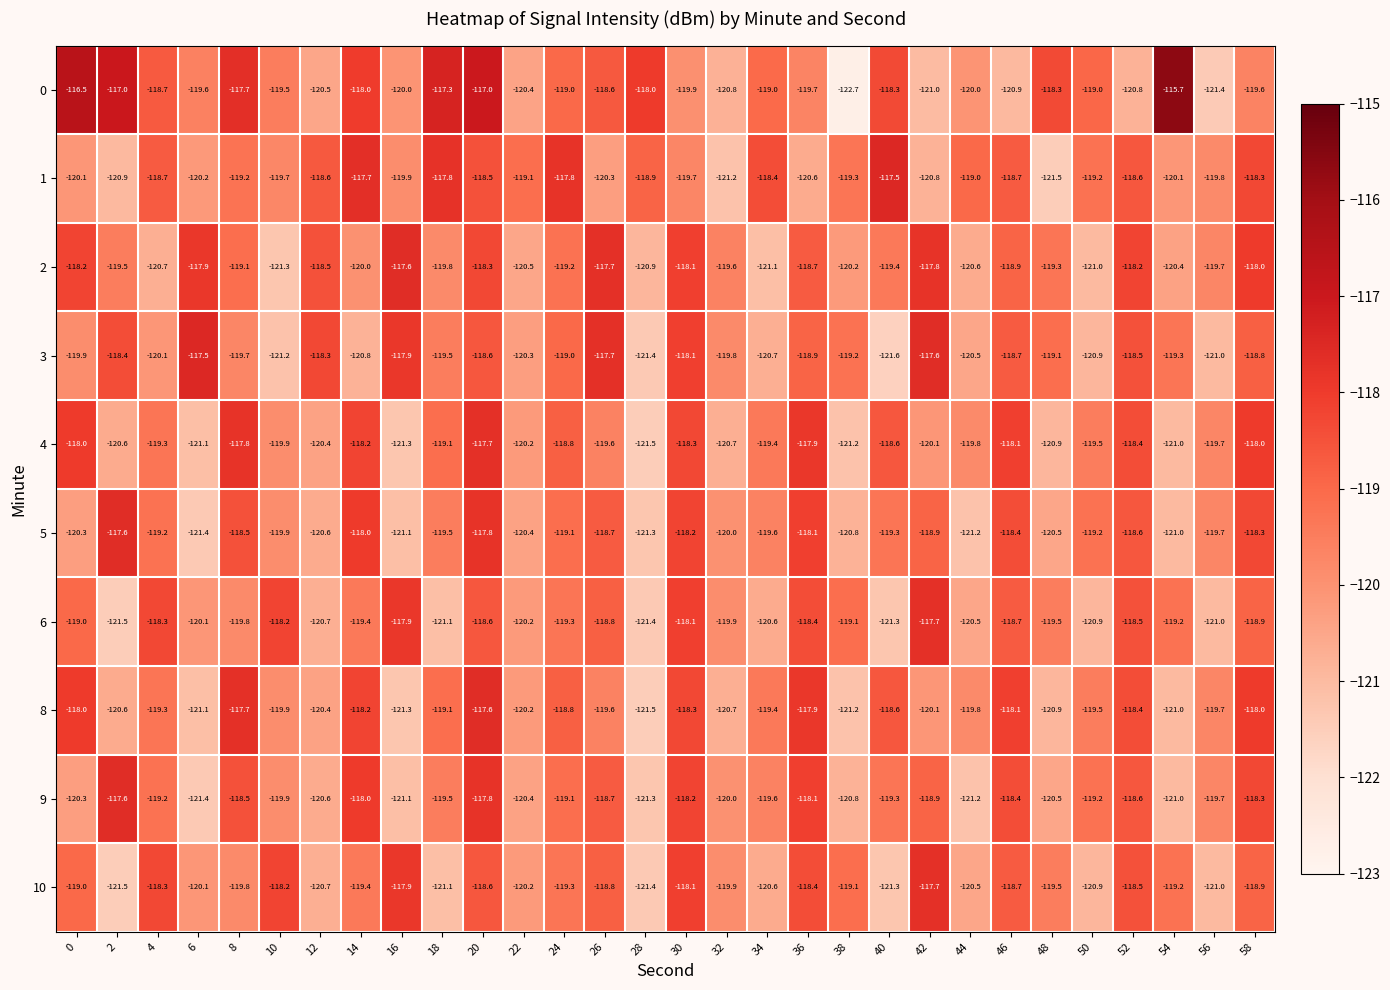

The value of 0 at 2 is -77.1. True or false?

False